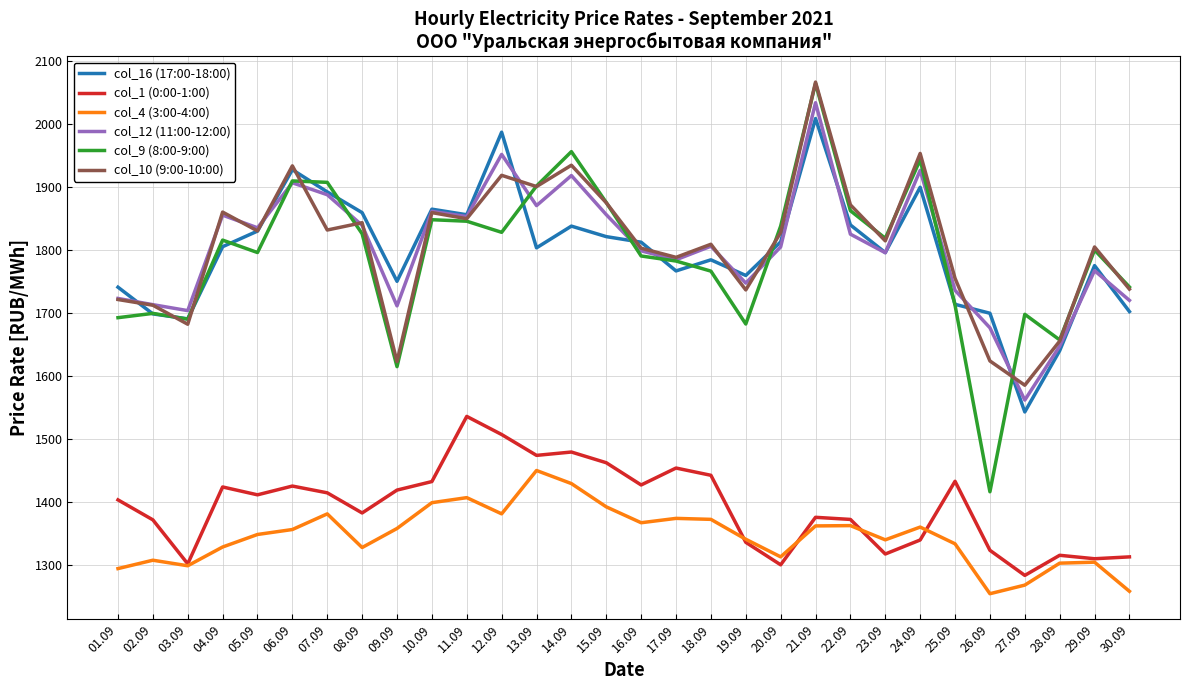

Which series has the largest range (max minus min)?

col_9 (8:00-9:00)